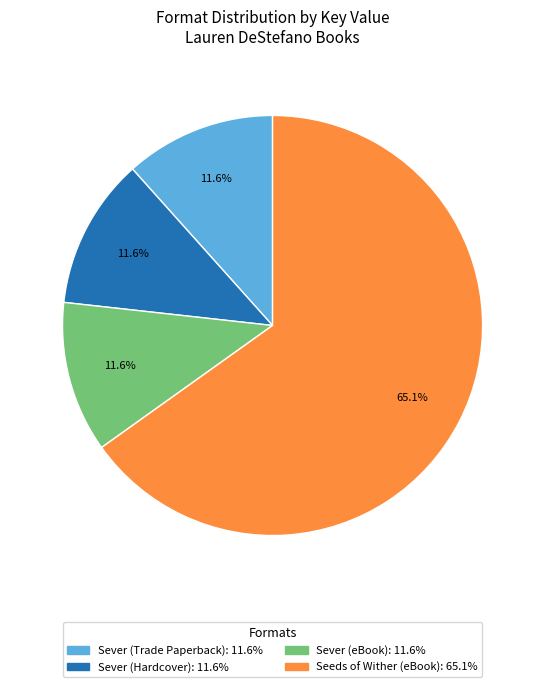

How many slices are in this pie chart?

4